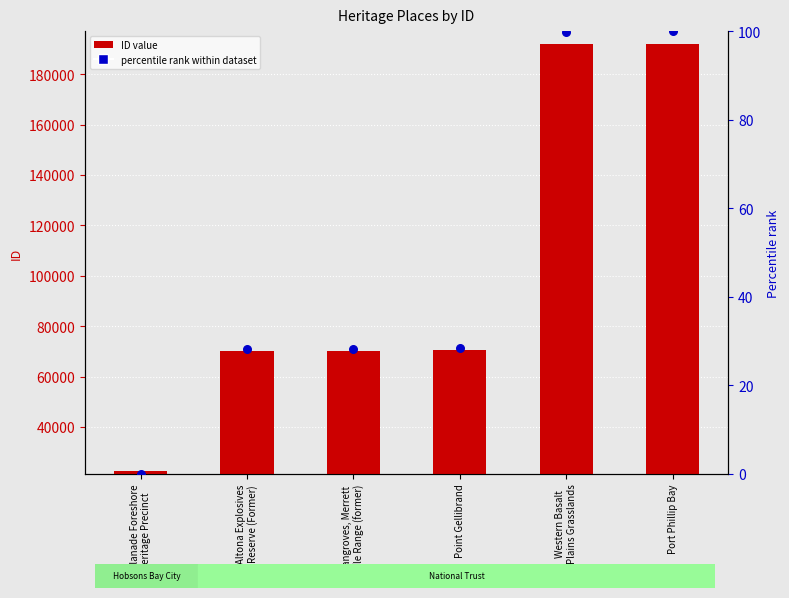

Which series has the largest total across all categories?

ID value